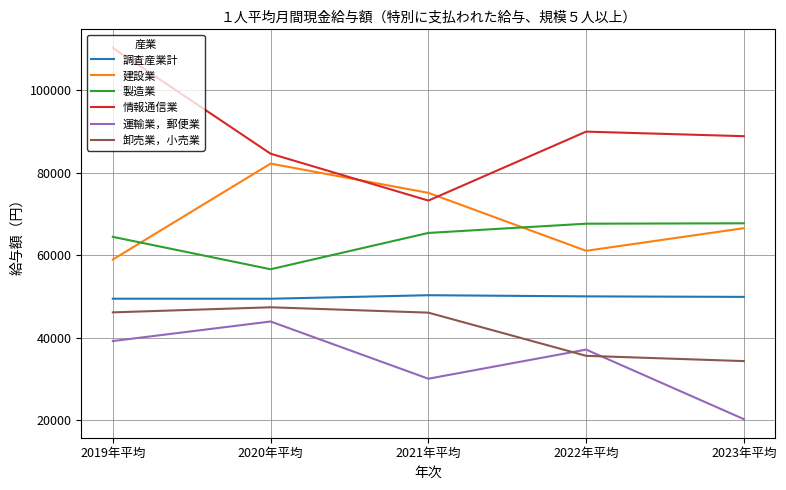

True or false: 建設業 has a value of 83756 at 2019年平均.

False